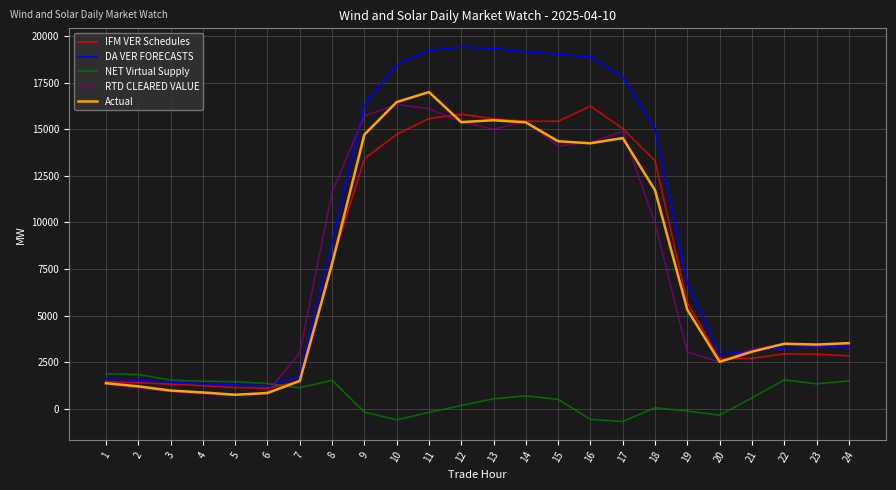

How many intersections are there between NET Virtual Supply and Actual?

1